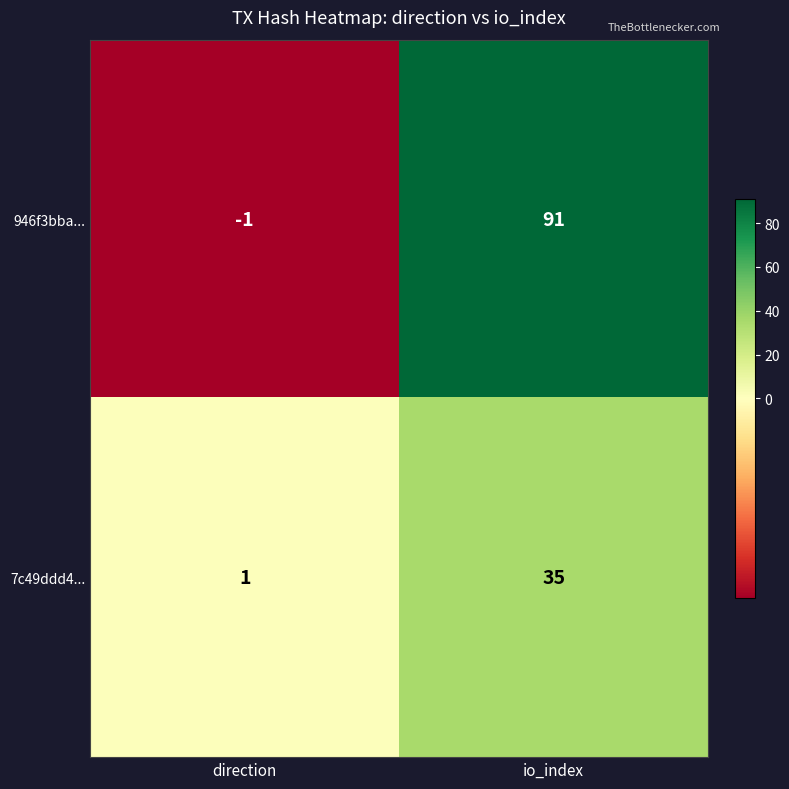

How many distinct data groups are displayed?

2